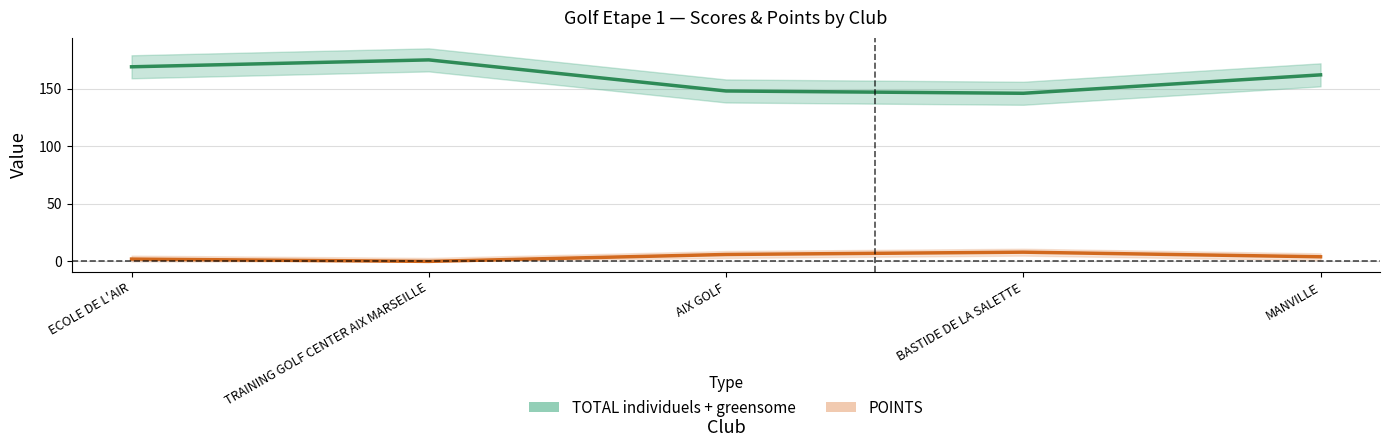

At which label does TOTAL individuels + greensome first exceed 162?

ECOLE DE L'AIR